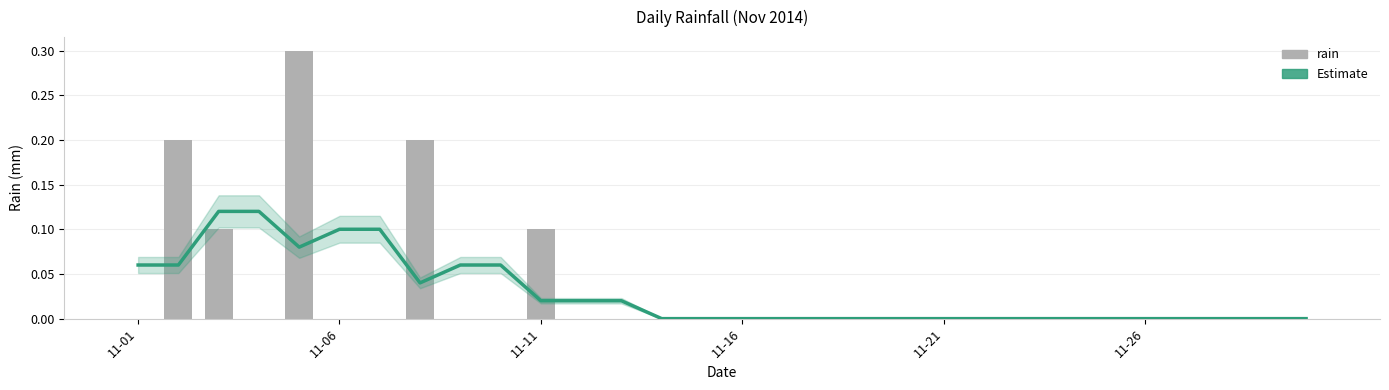

What is the spread (max minus min) of values at 9?

0.1